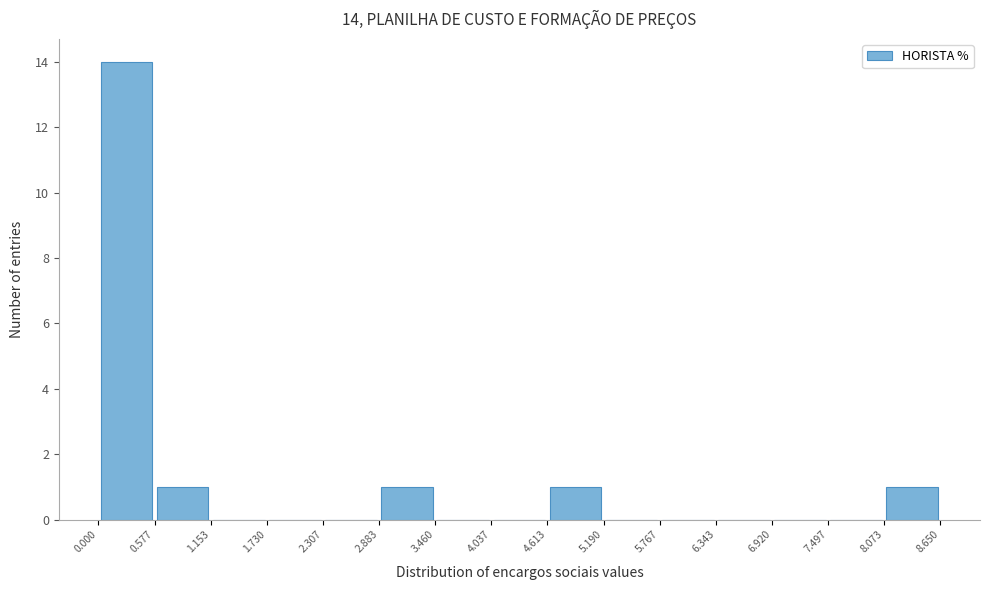

Which range on the x-axis has the tallest bar?

0.000 to 0.577